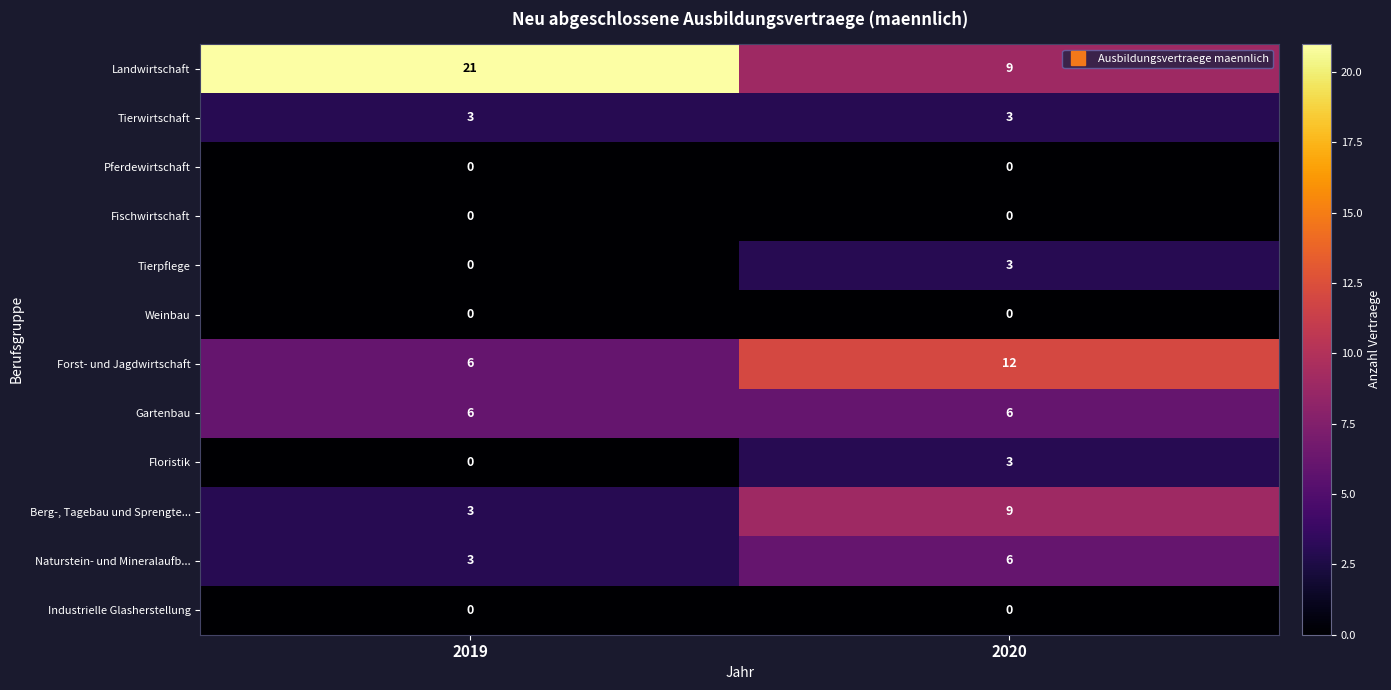

What is the sum of the Floristik values at 2020 and 2019?

3